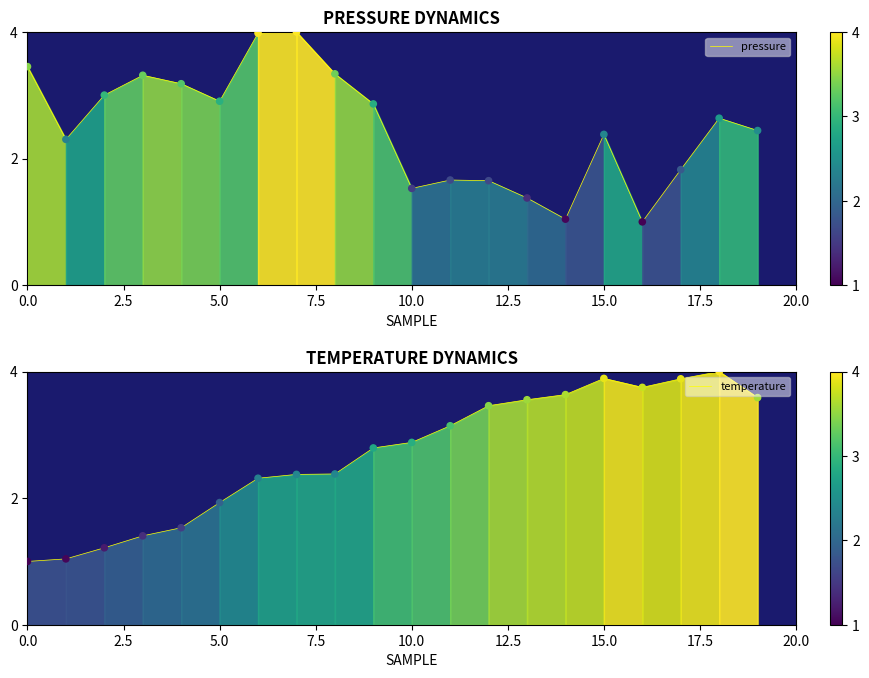

What is the total value across all series at 9?

5.7